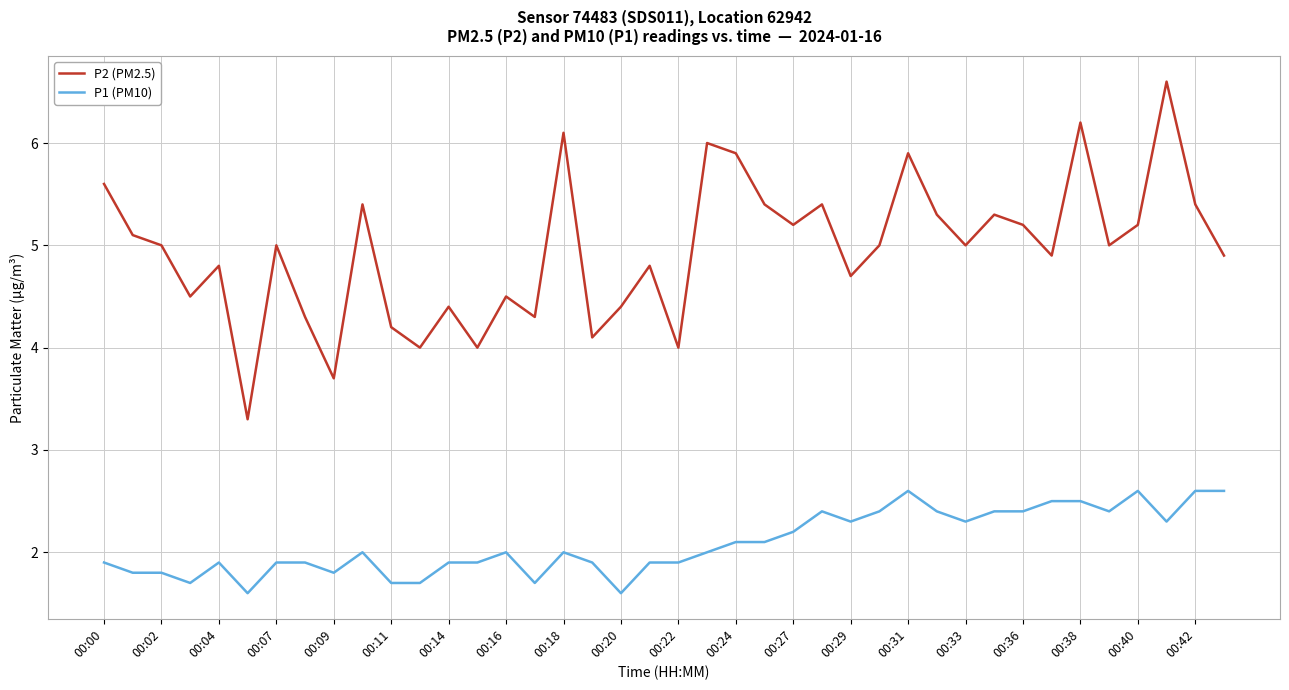

What is the highest value of the P1 (PM10) series?

2.6